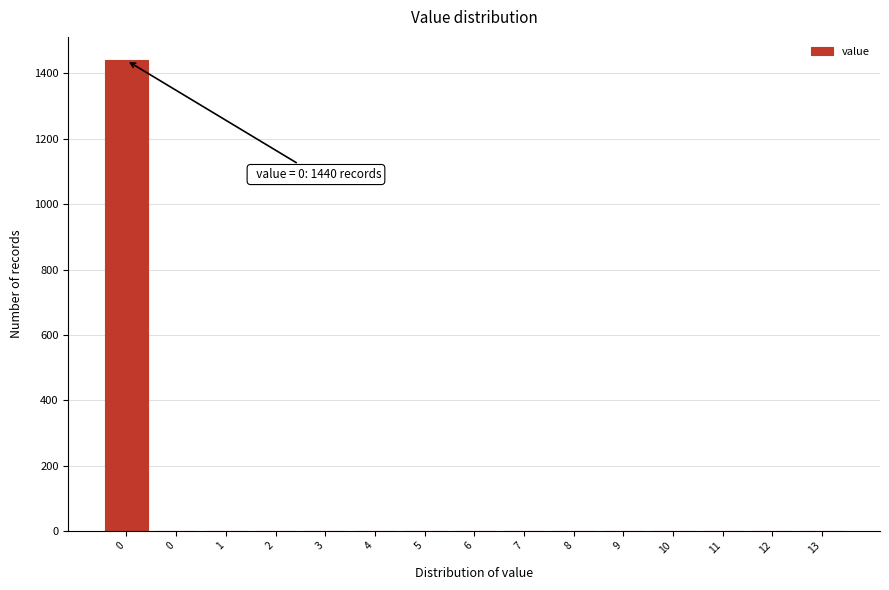

Count the number of values greater than 0.

1